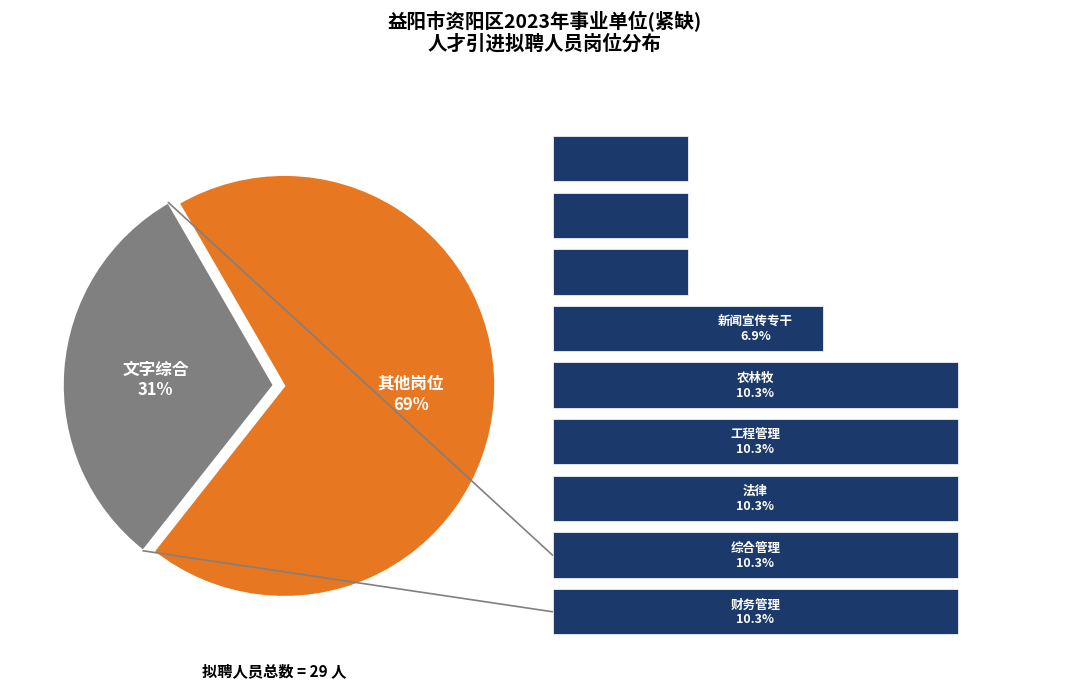

Combined, do 2 and 0 account for over 50%?

No